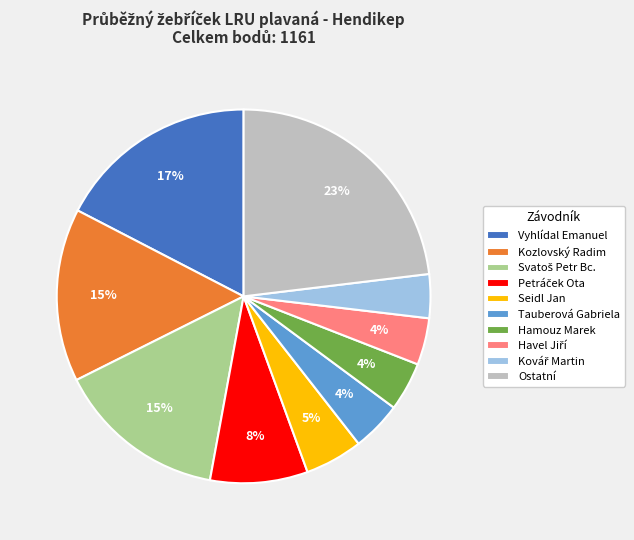

To the nearest percent, what percentage of the pie is Tauberová Gabriela?

4%